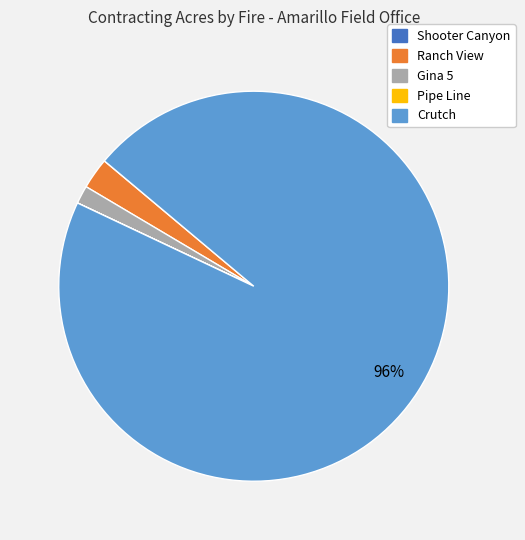

Which slice is the largest?

Crutch